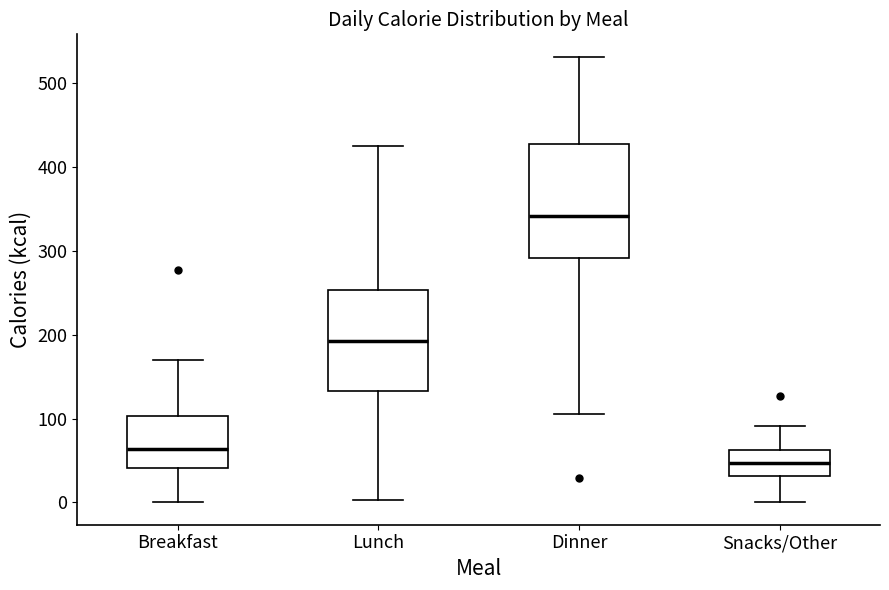

Which box's median line is the lowest?

Snacks/Other